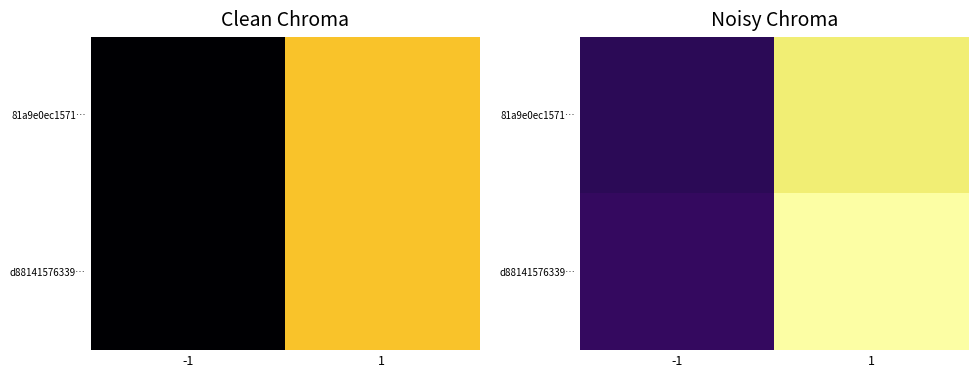

The d88141576339… series shows 4.3 at -1. True or false?

True